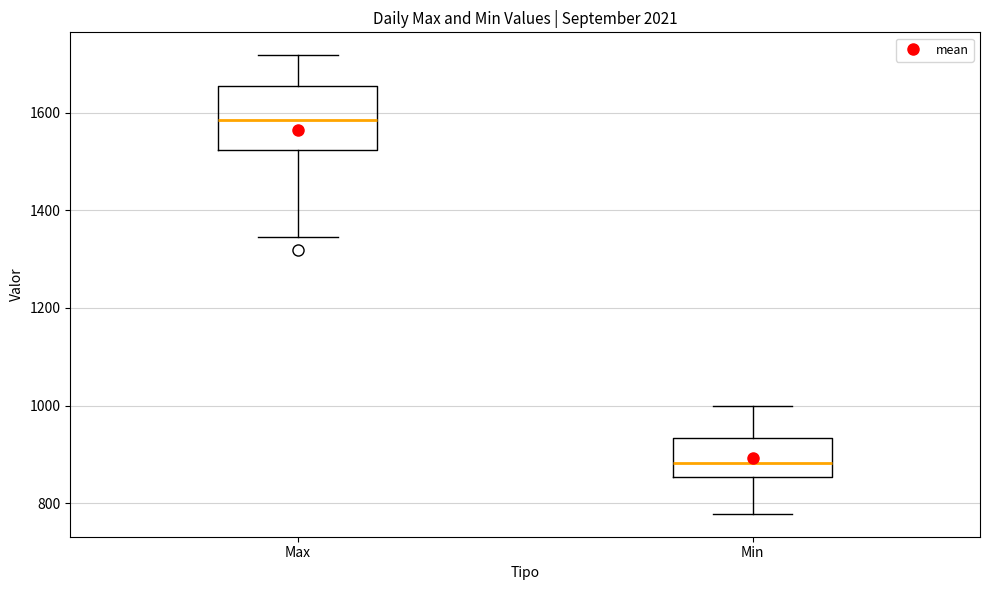

Reading left to right, transcribe this box plot: for each box, give where its median line is, the range the box spans, and where its two whiskers end, as read against the y-axis. The values are not printed on the chart, so give them approximately, as read against the axis.

Max: median 1580, box 1520 to 1660, whiskers 1340 to 1720
Min: median 880, box 860 to 940, whiskers 780 to 1000